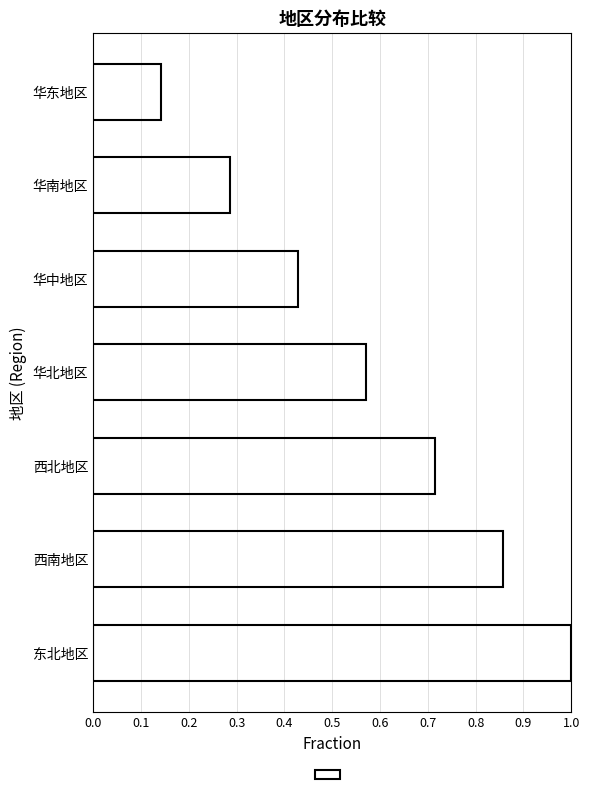

At which label is the value closest to 0?

华东地区